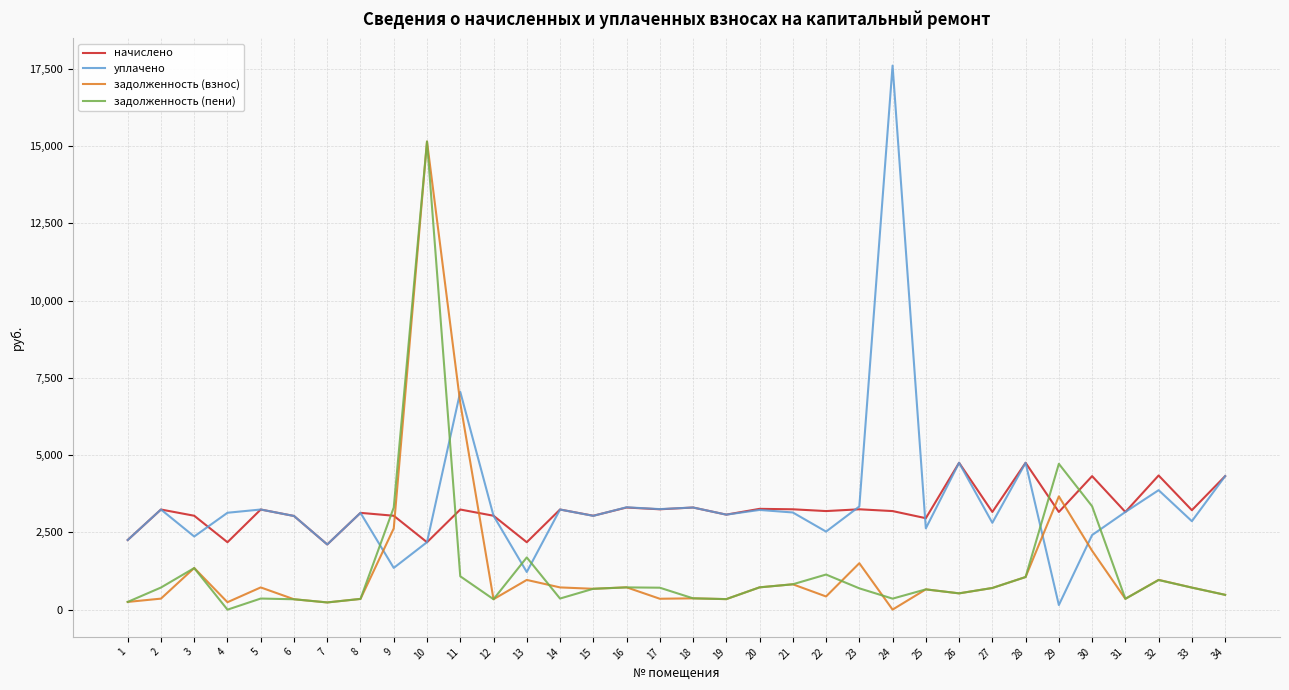

What is the average value of the уплачено series?

3474.1